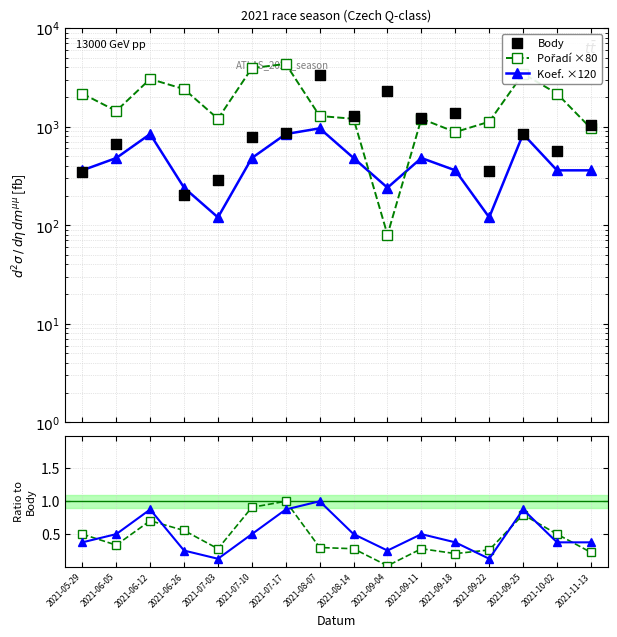

At how many categories does at least one series exceed 264?

16